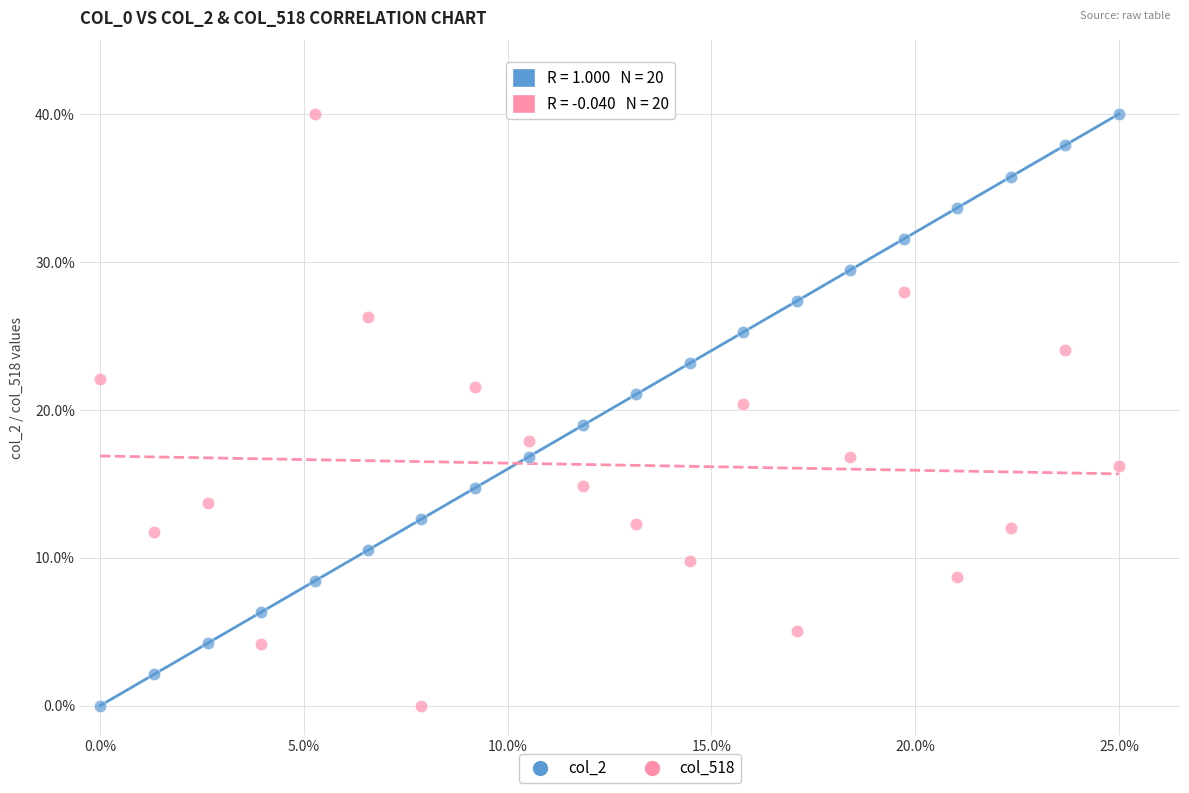

Across all data points, what is the range of X values (max minus min)?

25.0